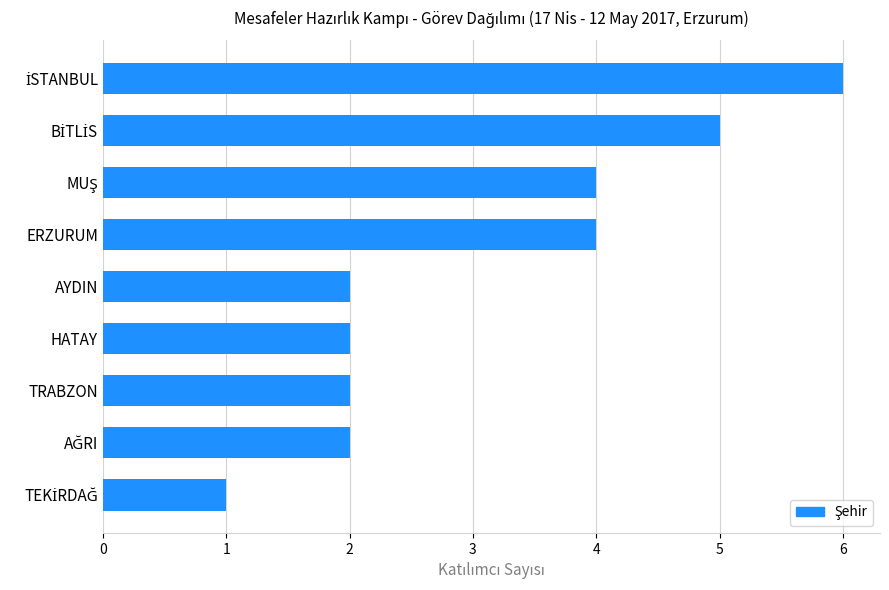

Reading top to bottom, list all the values displayed in this chart.

6	5	4	4	2	2	2	2	1